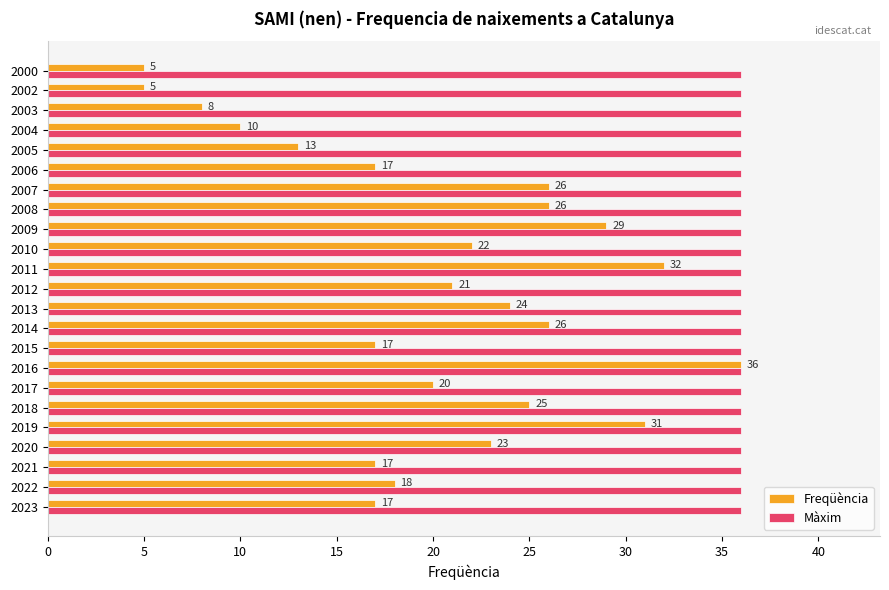

Between 2010 and 2002, which series saw the biggest shift?

Freqüència